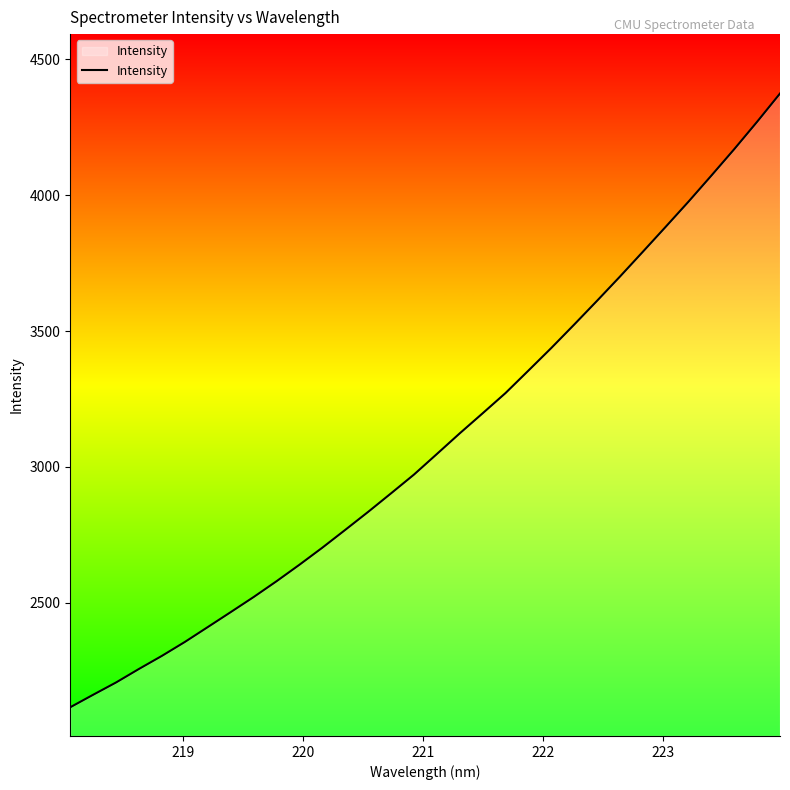

What is the difference between the maximum and minimum values?

2259.2